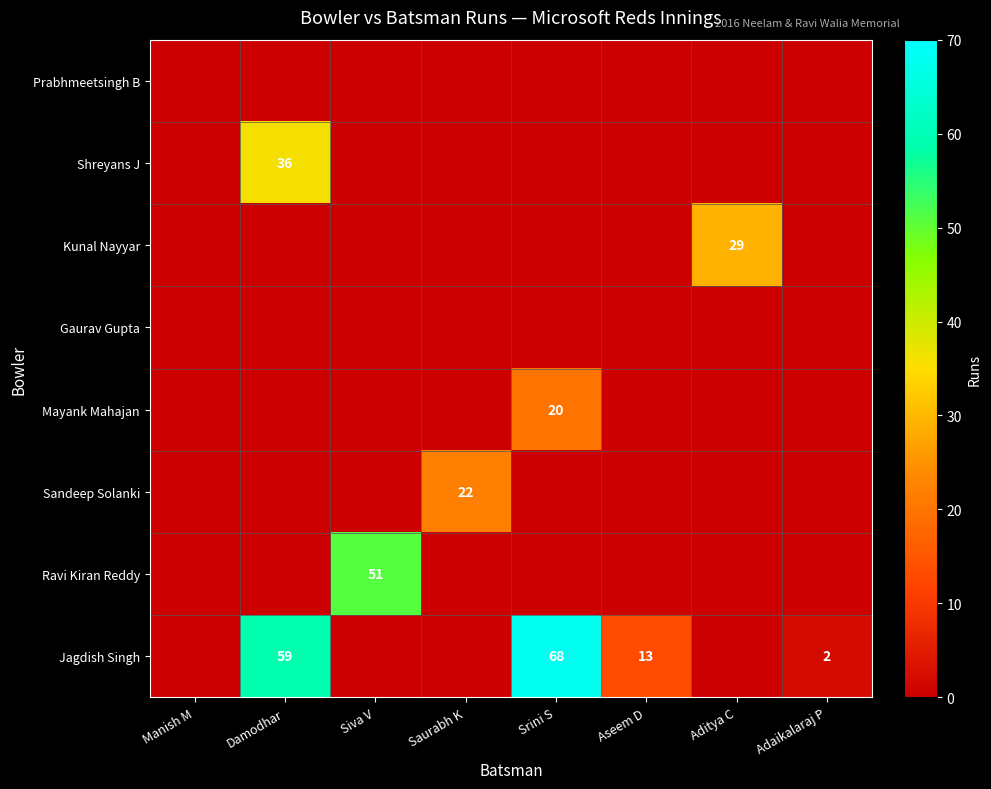

True or false: Jagdish Singh has a value of 13 at Aseem D.

True